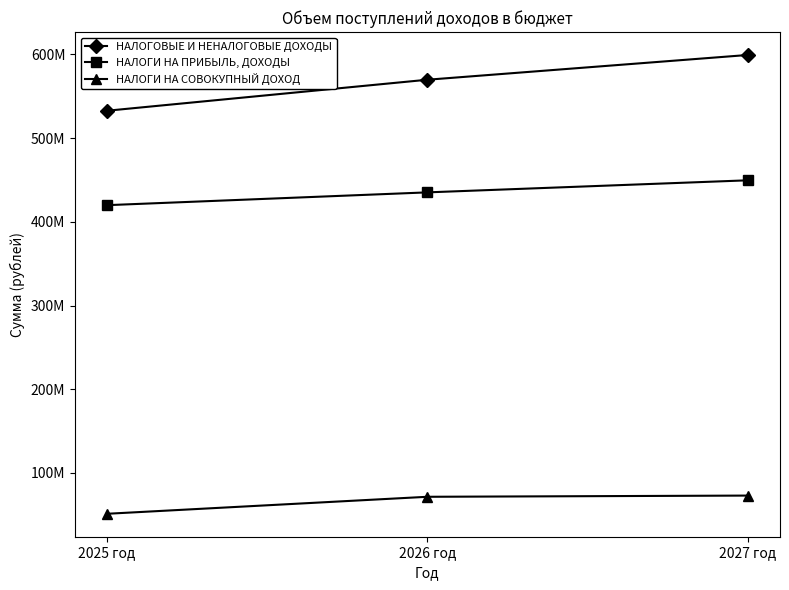

What is the label of the 2nd point from the left?

2026 год